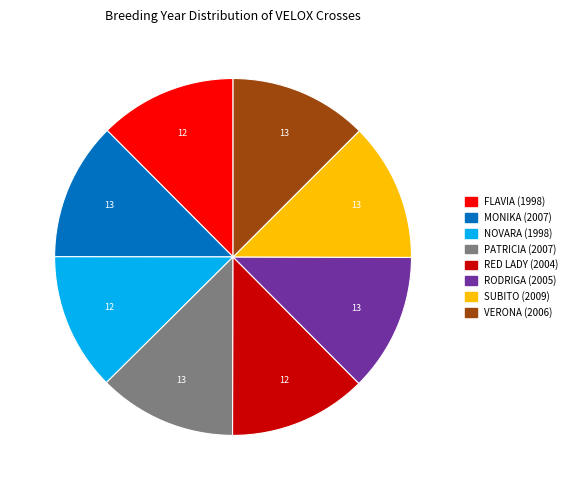

True or false: RED LADY (2004) accounts for 12% of the total.

True